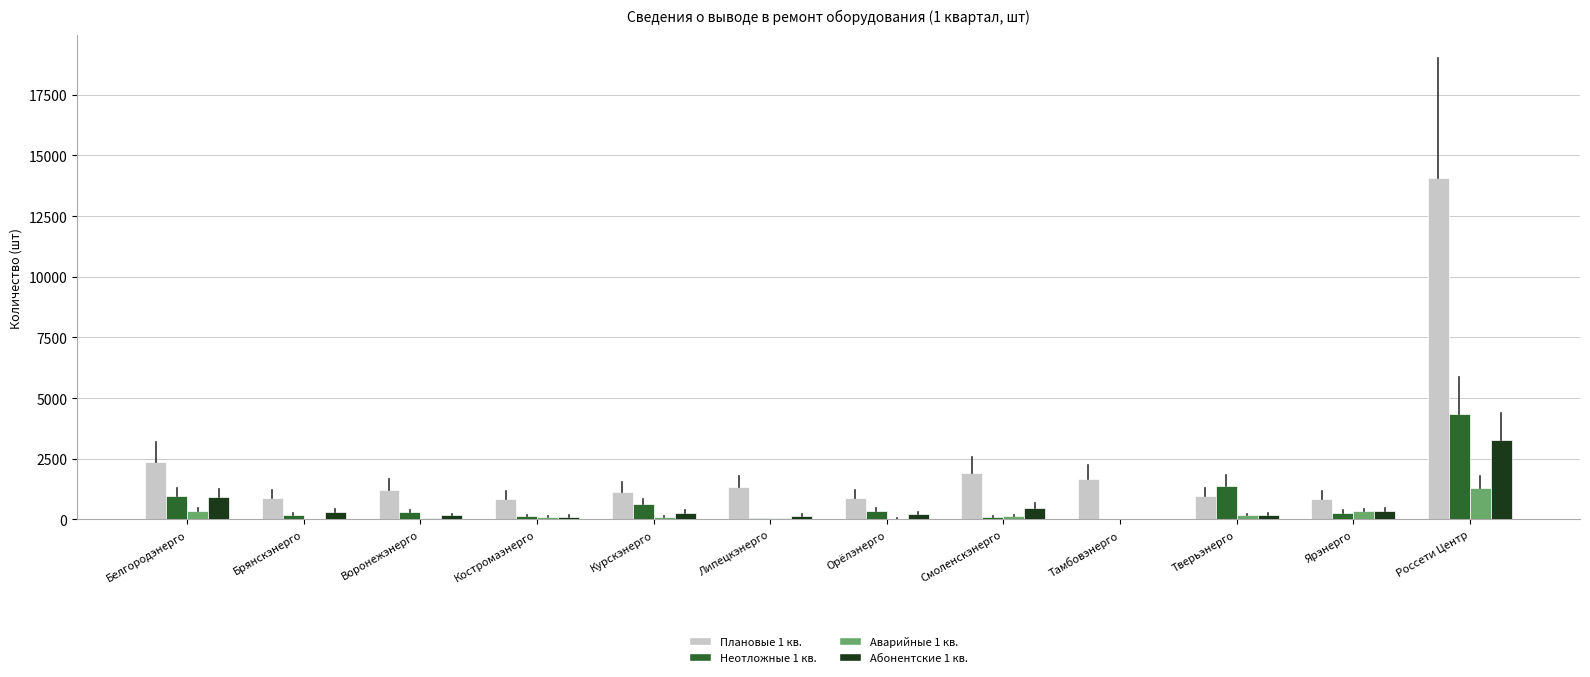

Which series has the largest total across all categories?

Плановые 1 кв.